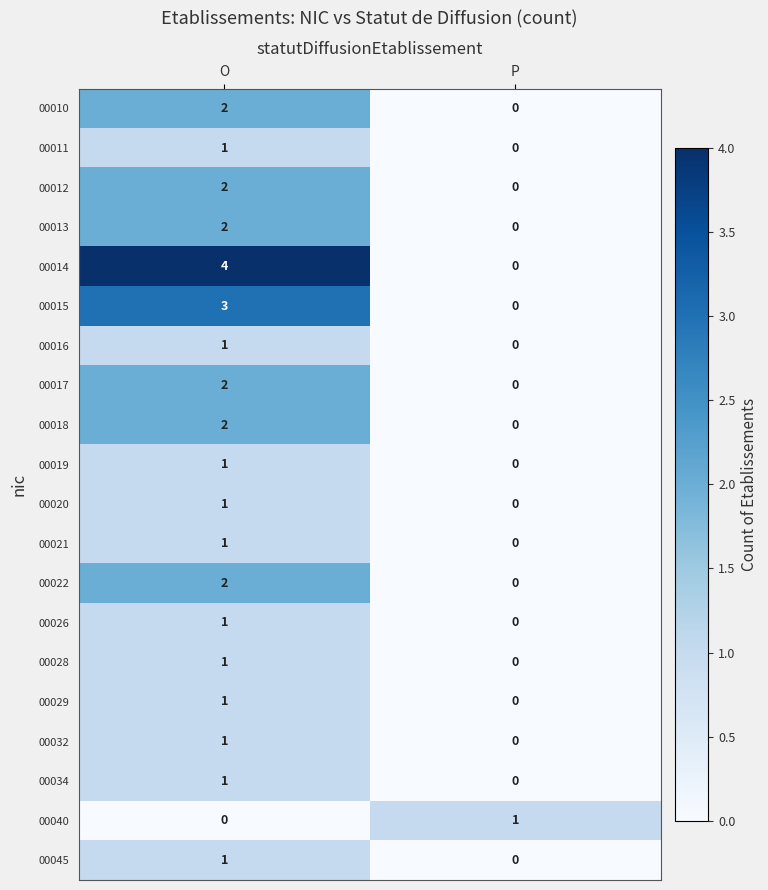

What is the difference between the highest and lowest values at O?

4